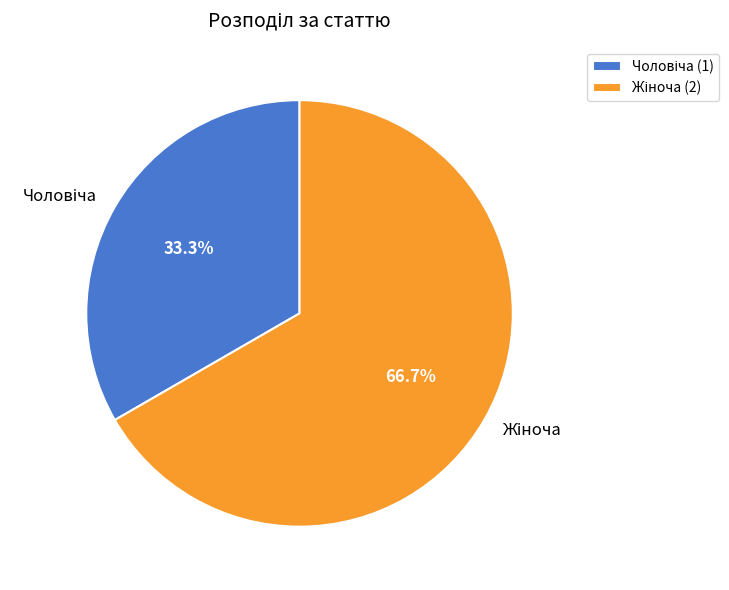

Is there a majority slice in this chart?

Yes